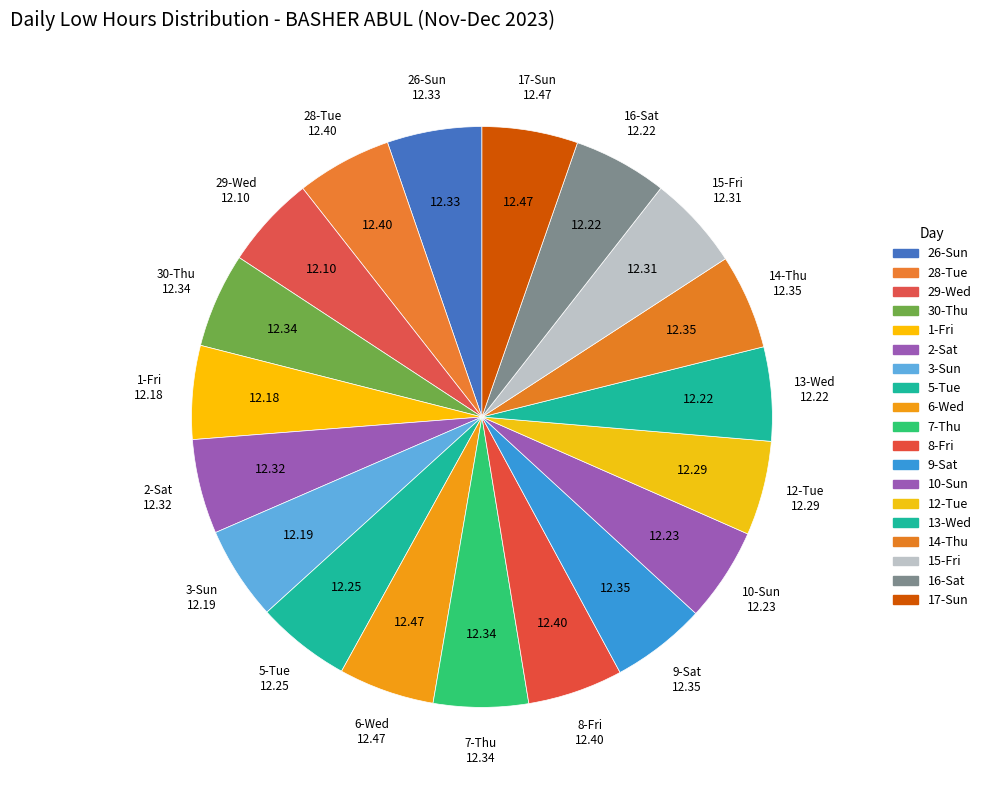

Which category has the smallest portion of the pie?

29-Wed